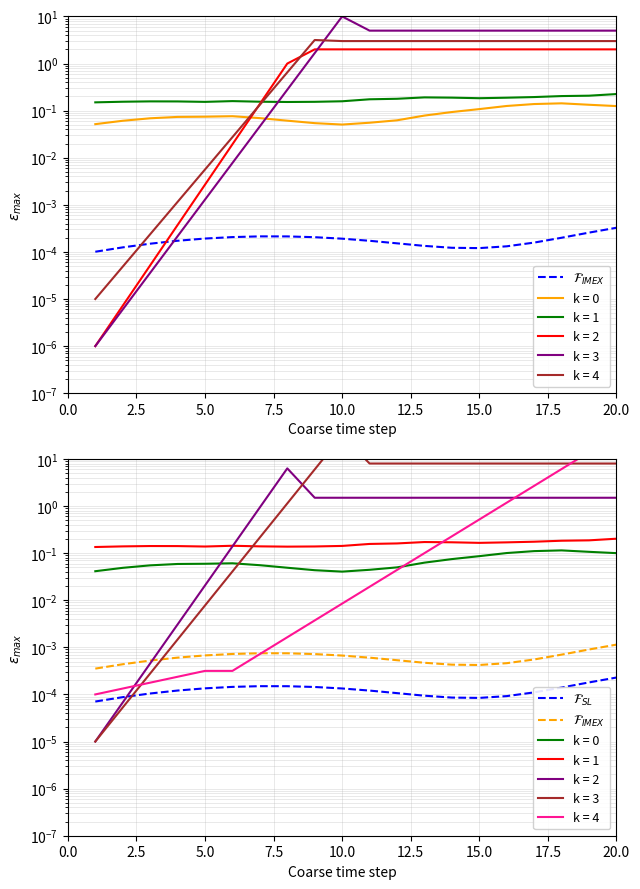

How many interior local peaks does the $\mathcal{F}_{SL}$ series have?

1